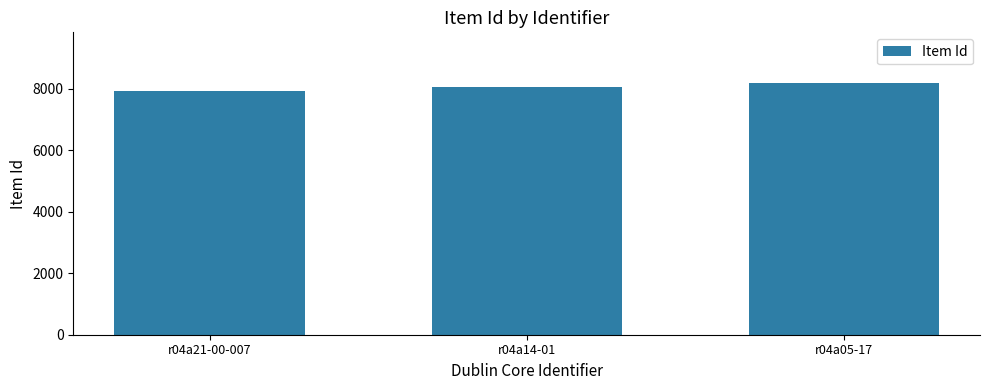

Reading left to right, extract all data points from this chart.

r04a21-00-007=7938	r04a14-01=8051	r04a05-17=8198